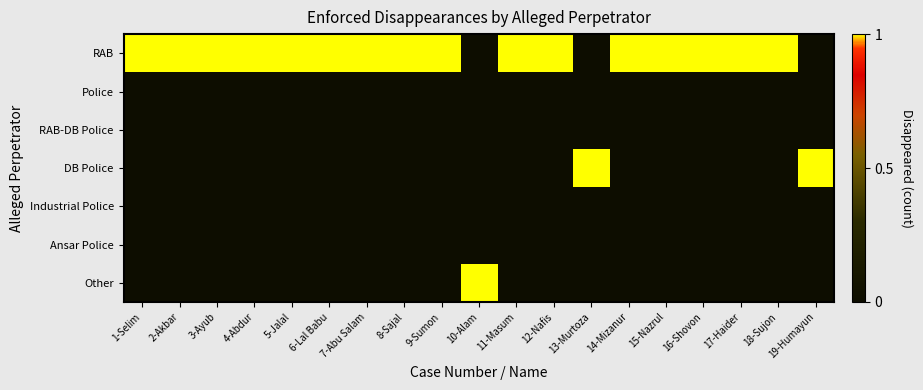

What is the total value across all series at 11-Masum?

1